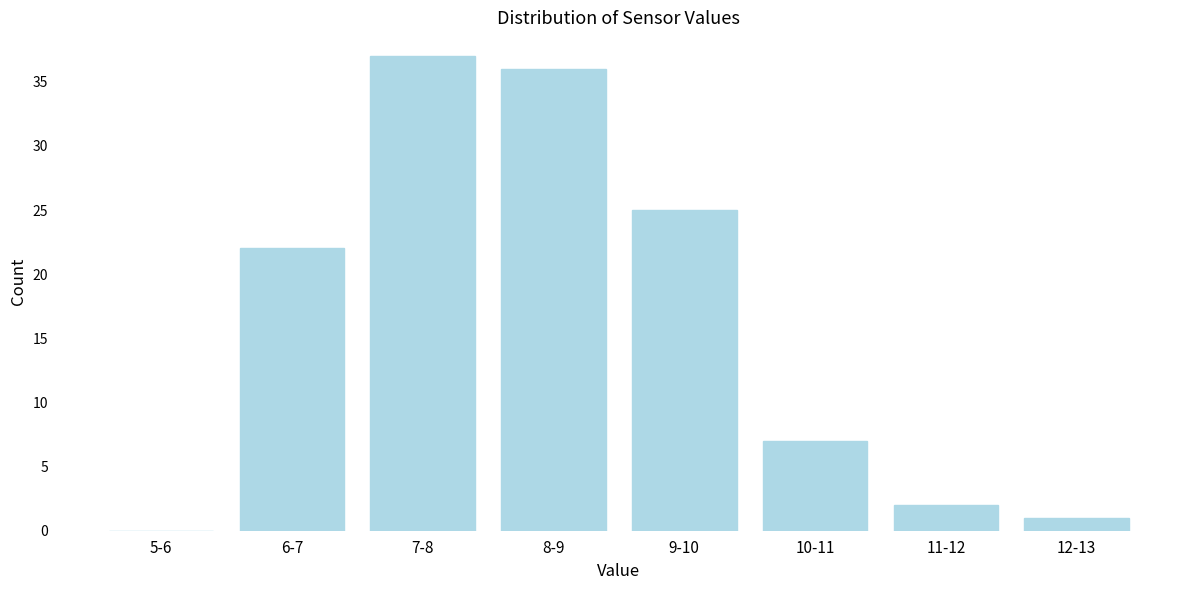

Reading left to right, list all the values displayed in this chart.

5-6=0	6-7=22	7-8=37	8-9=36	9-10=25	10-11=7	11-12=2	12-13=1